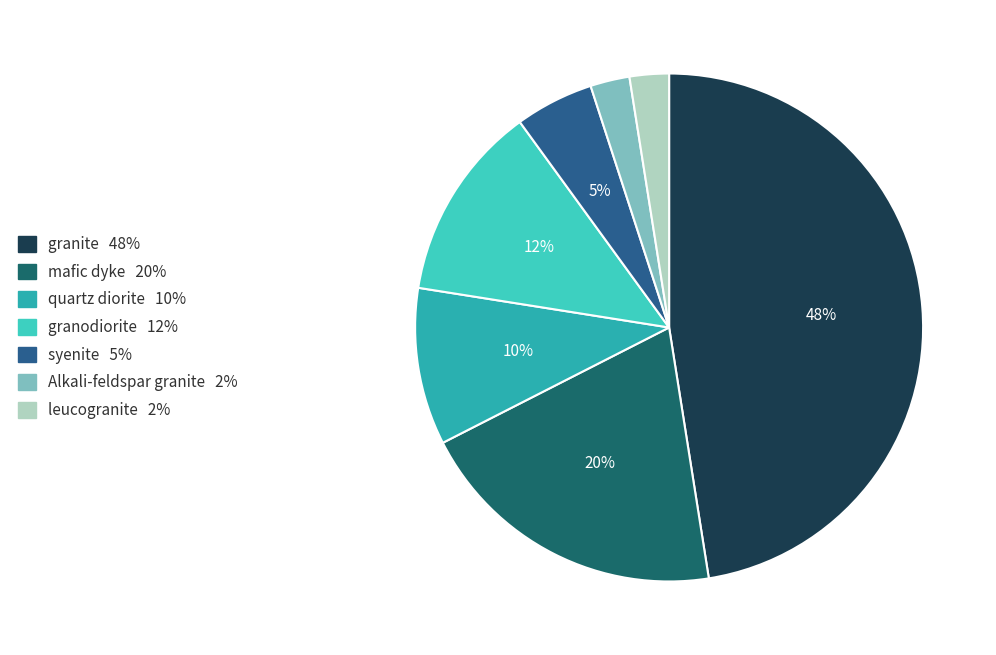

Is there any slice that represents more than half of the pie?

No